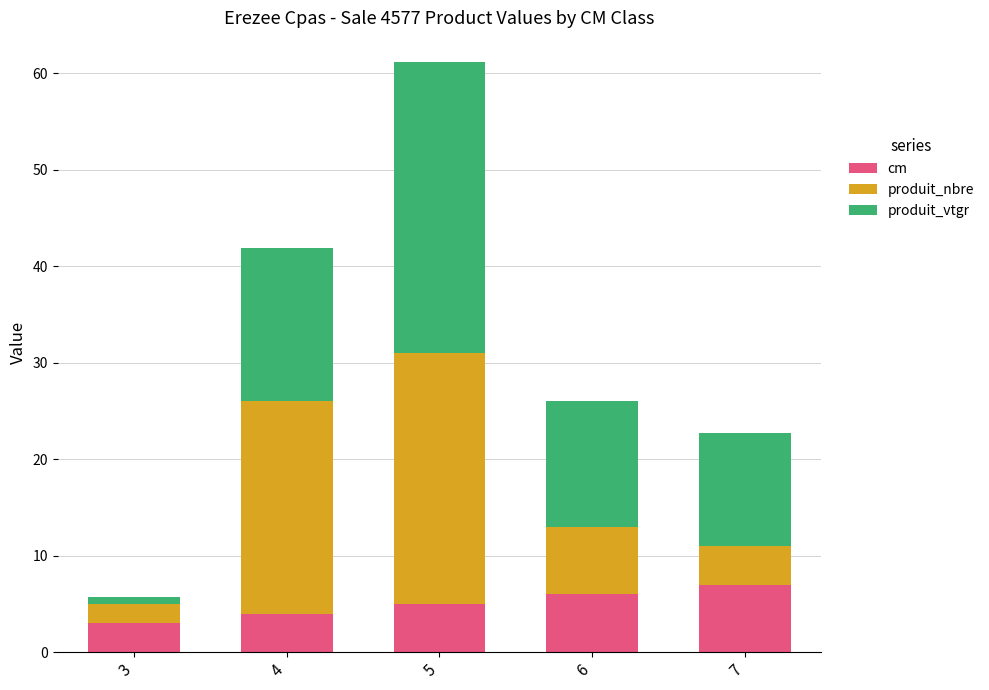

What are all the series names shown in the legend?

cm, produit_nbre, produit_vtgr